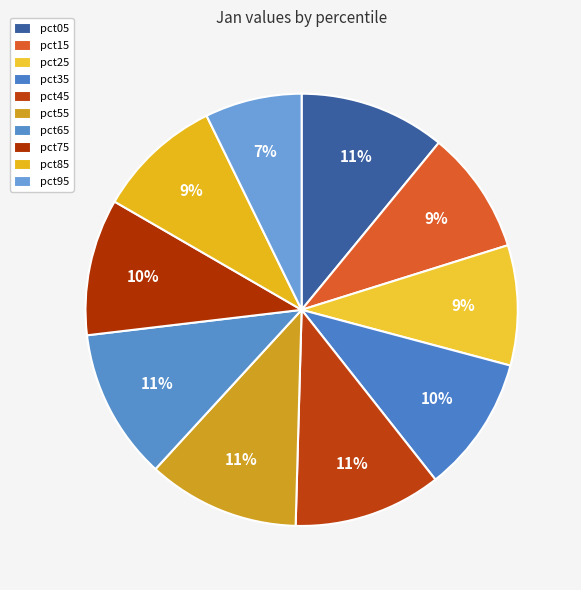

What percentage is the pct25 slice, to the nearest percent?

9%